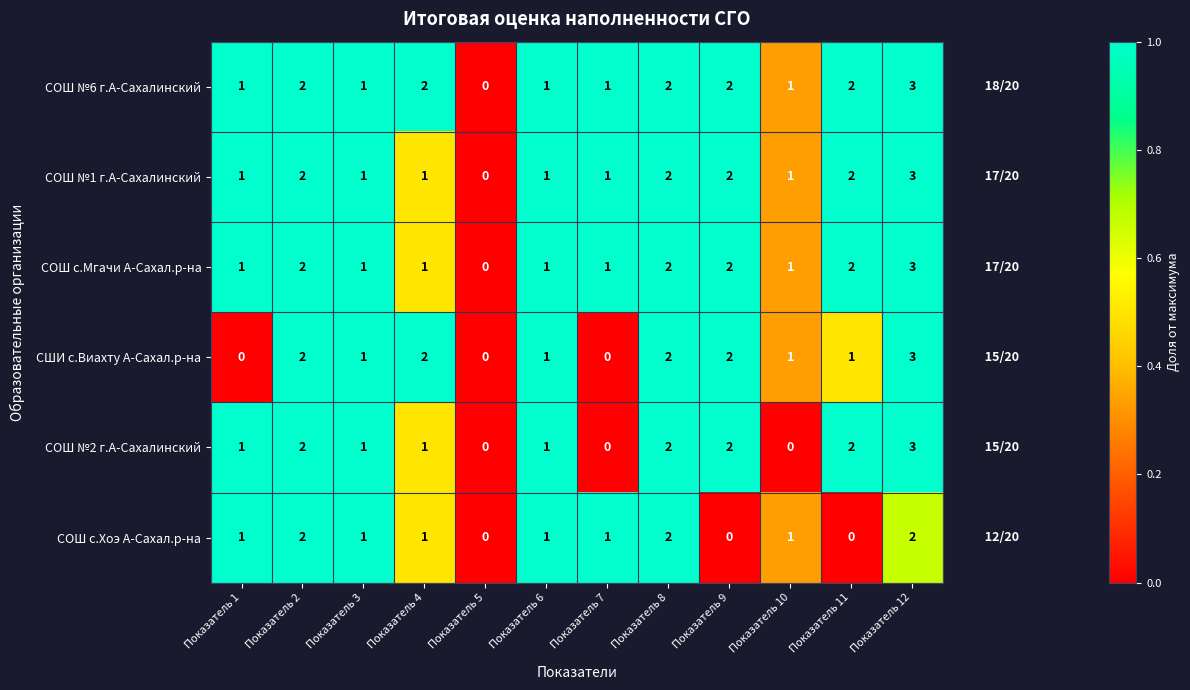

What is the maximum value shown in the chart?

3